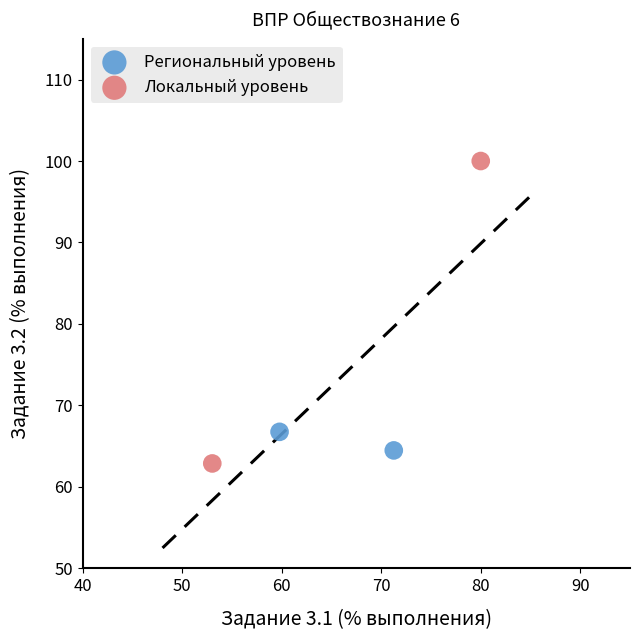

What are all the series names shown in the legend?

Региональный уровень, Локальный уровень